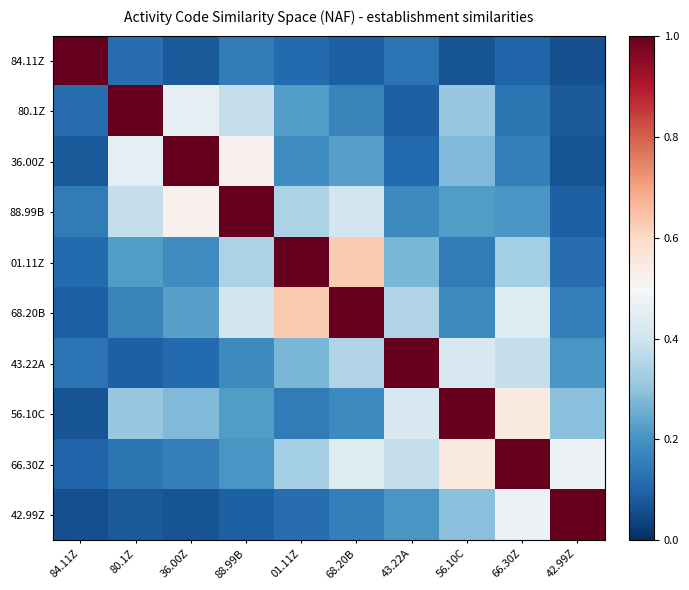

At which category is the sum across all series the highest?

66.30Z